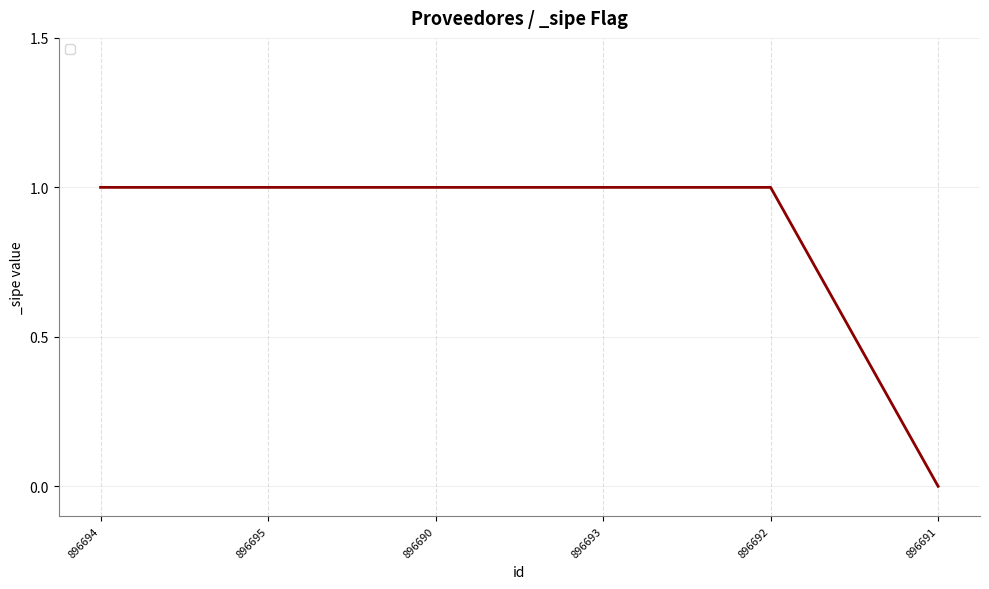

The value at 896691 is 0. True or false?

True